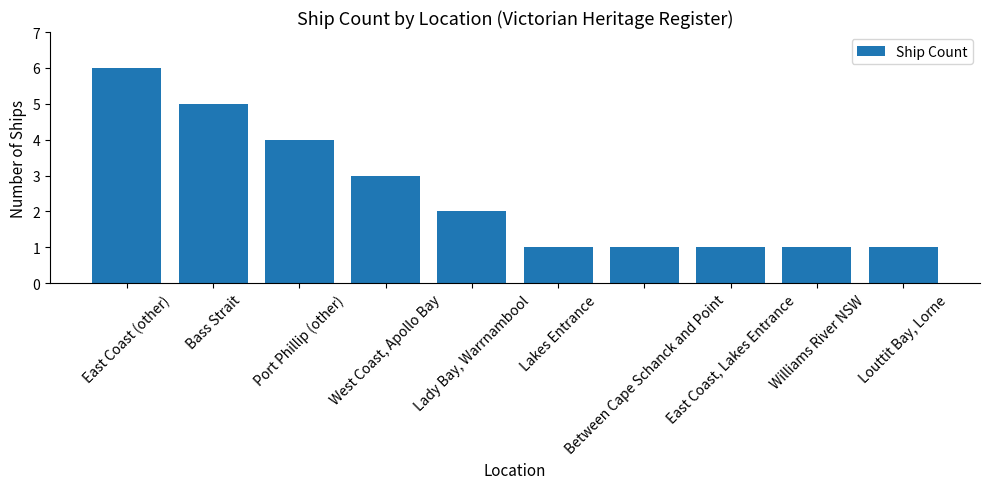

Which category has the highest value across all series?

East Coast (other)